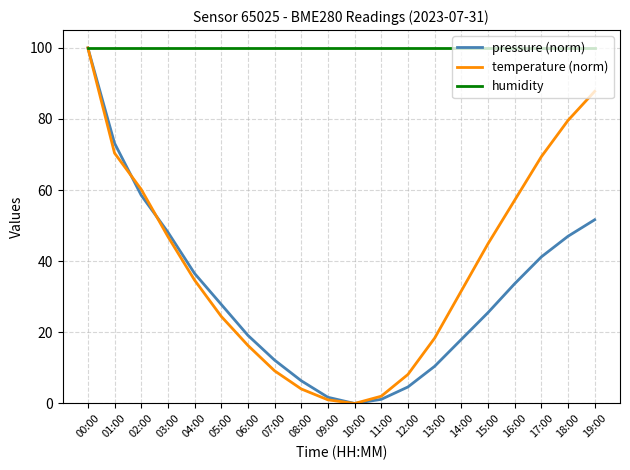

Which series changed the most between 05:00 and 15:00?

temperature (norm)